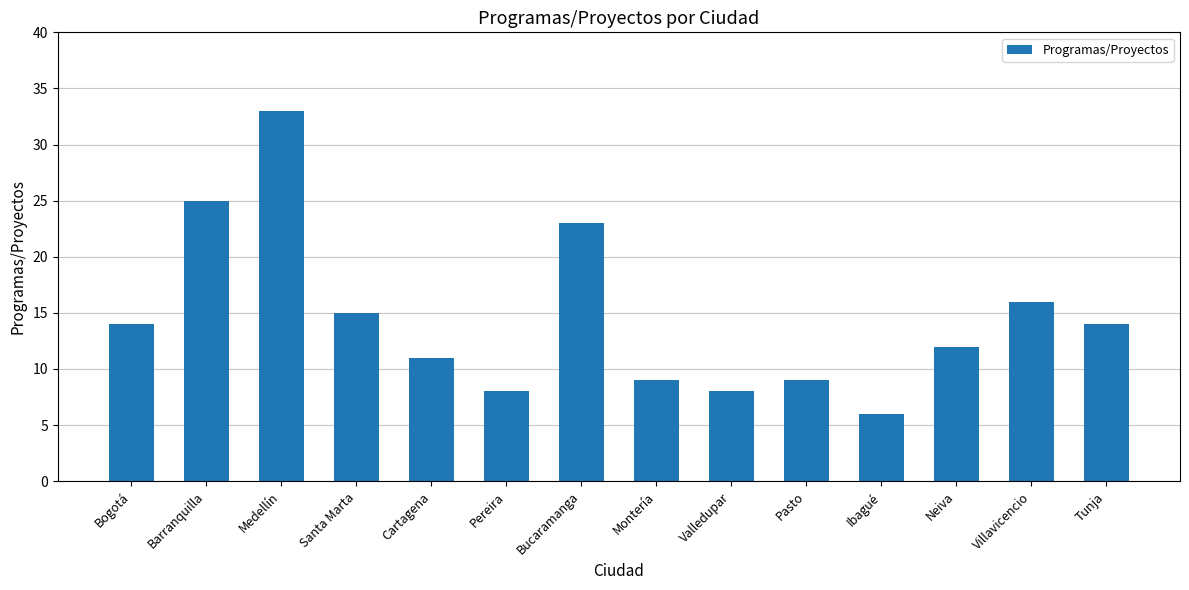

What is the smallest value displayed?

6